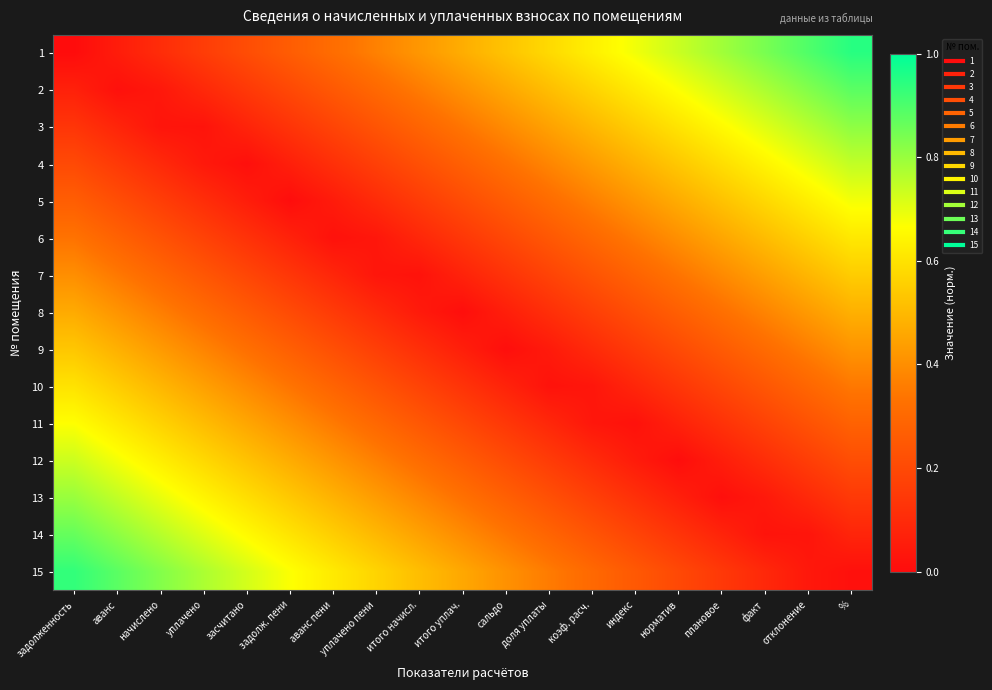

Reading right to left, list all the values displayed in this chart.

1: %=0.9	отклонение=0.9	факт=0.8	плановое=0.8	норматив=0.7	индекс=0.7	коэф. расч.=0.6	доля уплаты=0.6	сальдо=0.5	итого уплач.=0.5	итого начисл.=0.4	уплачено пени=0.4	аванс пени=0.3	задолж. пени=0.3	засчитано=0.2	уплачено=0.2	начислено=0.1	аванс=0.1	задолженность=0.0
2: %=0.9	отклонение=0.8	факт=0.8	плановое=0.7	норматив=0.7	индекс=0.6	коэф. расч.=0.6	доля уплаты=0.5	сальдо=0.5	итого уплач.=0.4	итого начисл.=0.4	уплачено пени=0.3	аванс пени=0.2	задолж. пени=0.2	засчитано=0.1	уплачено=0.1	начислено=0.0	аванс=0.0	задолженность=0.1
3: %=0.8	отклонение=0.8	факт=0.7	плановое=0.7	норматив=0.6	индекс=0.6	коэф. расч.=0.5	доля уплаты=0.4	сальдо=0.4	итого уплач.=0.3	итого начисл.=0.3	уплачено пени=0.2	аванс пени=0.2	задолж. пени=0.1	засчитано=0.1	уплачено=0.0	начислено=0.0	аванс=0.1	задолженность=0.1
4: %=0.7	отклонение=0.7	факт=0.6	плановое=0.6	норматив=0.5	индекс=0.5	коэф. расч.=0.4	доля уплаты=0.4	сальдо=0.3	итого уплач.=0.3	итого начисл.=0.2	уплачено пени=0.2	аванс пени=0.1	задолж. пени=0.1	засчитано=0.0	уплачено=0.0	начислено=0.1	аванс=0.1	задолженность=0.2
5: %=0.7	отклонение=0.6	факт=0.6	плановое=0.5	норматив=0.5	индекс=0.4	коэф. расч.=0.4	доля уплаты=0.3	сальдо=0.3	итого уплач.=0.2	итого начисл.=0.2	уплачено пени=0.1	аванс пени=0.0	задолж. пени=0.0	засчитано=0.1	уплачено=0.1	начислено=0.2	аванс=0.2	задолженность=0.3
6: %=0.6	отклонение=0.6	факт=0.5	плановое=0.5	норматив=0.4	индекс=0.4	коэф. расч.=0.3	доля уплаты=0.2	сальдо=0.2	итого уплач.=0.1	итого начисл.=0.1	уплачено пени=0.0	аванс пени=0.0	задолж. пени=0.1	засчитано=0.1	уплачено=0.2	начислено=0.2	аванс=0.3	задолженность=0.3
7: %=0.5	отклонение=0.5	факт=0.4	плановое=0.4	норматив=0.3	индекс=0.3	коэф. расч.=0.2	доля уплаты=0.2	сальдо=0.1	итого уплач.=0.1	итого начисл.=0.0	уплачено пени=0.0	аванс пени=0.1	задолж. пени=0.1	засчитано=0.2	уплачено=0.2	начислено=0.3	аванс=0.3	задолженность=0.4
8: %=0.5	отклонение=0.4	факт=0.4	плановое=0.3	норматив=0.3	индекс=0.2	коэф. расч.=0.2	доля уплаты=0.1	сальдо=0.1	итого уплач.=0.0	итого начисл.=0.0	уплачено пени=0.1	аванс пени=0.2	задолж. пени=0.2	засчитано=0.3	уплачено=0.3	начислено=0.4	аванс=0.4	задолженность=0.5
9: %=0.4	отклонение=0.4	факт=0.3	плановое=0.3	норматив=0.2	индекс=0.2	коэф. расч.=0.1	доля уплаты=0.0	сальдо=0.0	итого уплач.=0.1	итого начисл.=0.1	уплачено пени=0.2	аванс пени=0.2	задолж. пени=0.3	засчитано=0.3	уплачено=0.4	начислено=0.4	аванс=0.5	задолженность=0.5
10: %=0.3	отклонение=0.3	факт=0.2	плановое=0.2	норматив=0.1	индекс=0.1	коэф. расч.=0.0	доля уплаты=0.0	сальдо=0.1	итого уплач.=0.1	итого начисл.=0.2	уплачено пени=0.2	аванс пени=0.3	задолж. пени=0.3	засчитано=0.4	уплачено=0.4	начислено=0.5	аванс=0.5	задолженность=0.6
11: %=0.3	отклонение=0.2	факт=0.2	плановое=0.1	норматив=0.1	индекс=0.0	коэф. расч.=0.0	доля уплаты=0.1	сальдо=0.1	итого уплач.=0.2	итого начисл.=0.2	уплачено пени=0.3	аванс пени=0.4	задолж. пени=0.4	засчитано=0.5	уплачено=0.5	начислено=0.6	аванс=0.6	задолженность=0.7
12: %=0.2	отклонение=0.2	факт=0.1	плановое=0.1	норматив=0.0	индекс=0.0	коэф. расч.=0.1	доля уплаты=0.2	сальдо=0.2	итого уплач.=0.3	итого начисл.=0.3	уплачено пени=0.4	аванс пени=0.4	задолж. пени=0.5	засчитано=0.5	уплачено=0.6	начислено=0.6	аванс=0.7	задолженность=0.7
13: %=0.1	отклонение=0.1	факт=0.0	плановое=0.0	норматив=0.1	индекс=0.1	коэф. расч.=0.2	доля уплаты=0.2	сальдо=0.3	итого уплач.=0.3	итого начисл.=0.4	уплачено пени=0.4	аванс пени=0.5	задолж. пени=0.5	засчитано=0.6	уплачено=0.6	начислено=0.7	аванс=0.7	задолженность=0.8
14: %=0.1	отклонение=0.0	факт=0.0	плановое=0.1	норматив=0.1	индекс=0.2	коэф. расч.=0.2	доля уплаты=0.3	сальдо=0.3	итого уплач.=0.4	итого начисл.=0.4	уплачено пени=0.5	аванс пени=0.6	задолж. пени=0.6	засчитано=0.7	уплачено=0.7	начислено=0.8	аванс=0.8	задолженность=0.9
15: %=0.0	отклонение=0.0	факт=0.1	плановое=0.1	норматив=0.2	индекс=0.2	коэф. расч.=0.3	доля уплаты=0.4	сальдо=0.4	итого уплач.=0.5	итого начисл.=0.5	уплачено пени=0.6	аванс пени=0.6	задолж. пени=0.7	засчитано=0.7	уплачено=0.8	начислено=0.8	аванс=0.9	задолженность=0.9